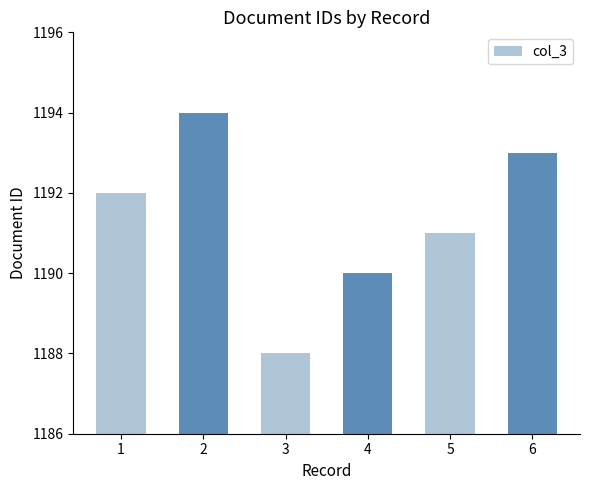

What is the difference between the maximum and second lowest values?

4